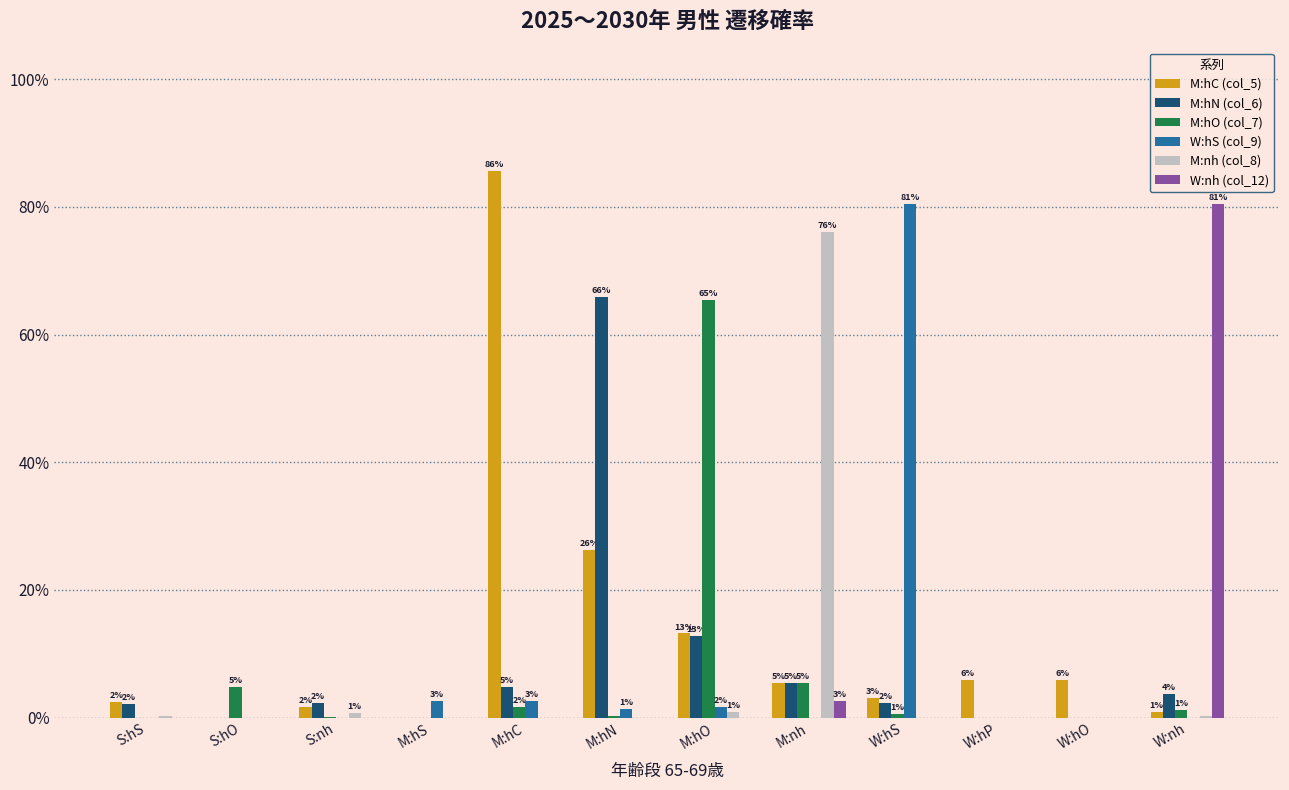

Are the bars grouped side by side (vs. stacked)?

Yes